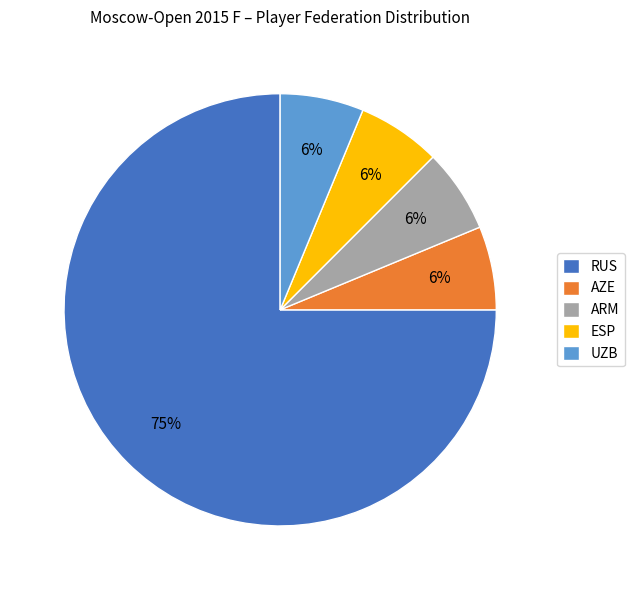

What is the ratio of the value at ARM to the value at ESP?

1.0